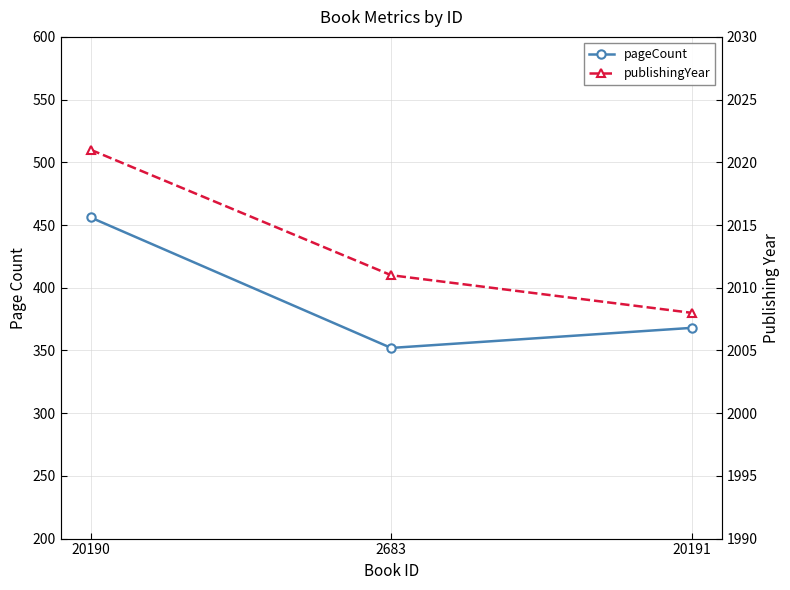

Reading left to right, list all the values displayed in this chart.

pageCount: 456	352	368
publishingYear: 2021	2011	2008